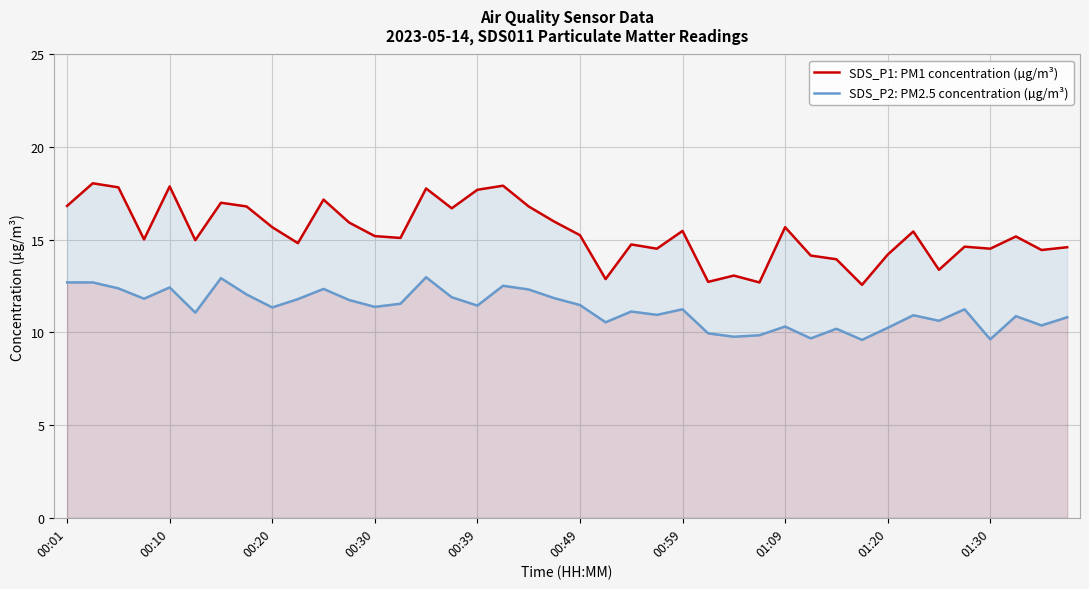

List the series in order of their peak value, lowest first.

SDS_P2: PM2.5 concentration (µg/m³), SDS_P1: PM1 concentration (µg/m³)